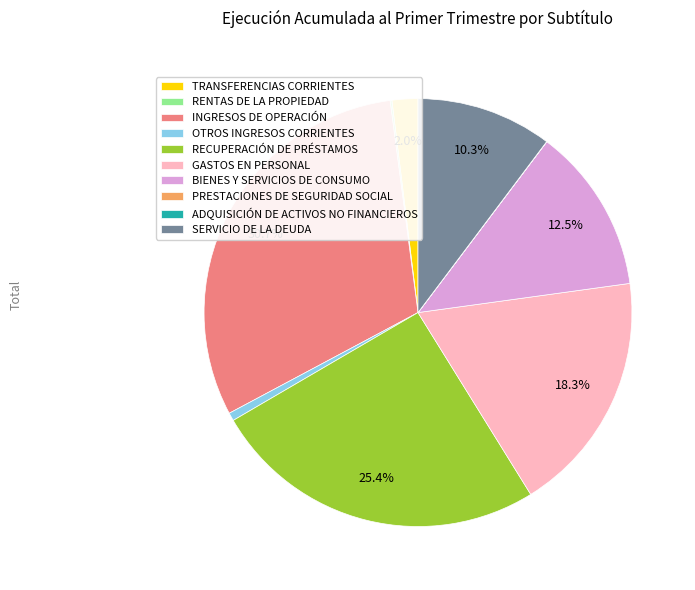

Does INGRESOS DE OPERACIÓN represent more than half of the total?

No